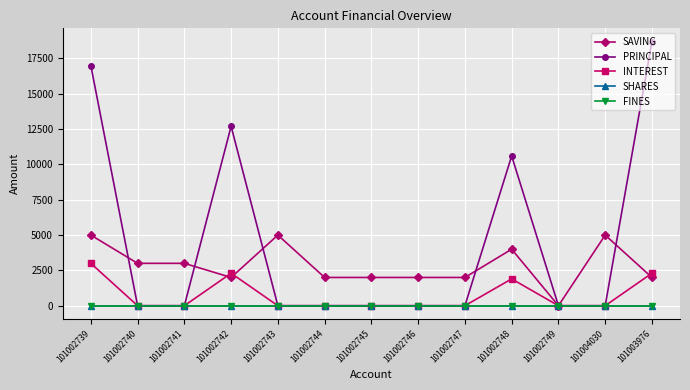

At how many categories does at least one series exceed 14206?

2